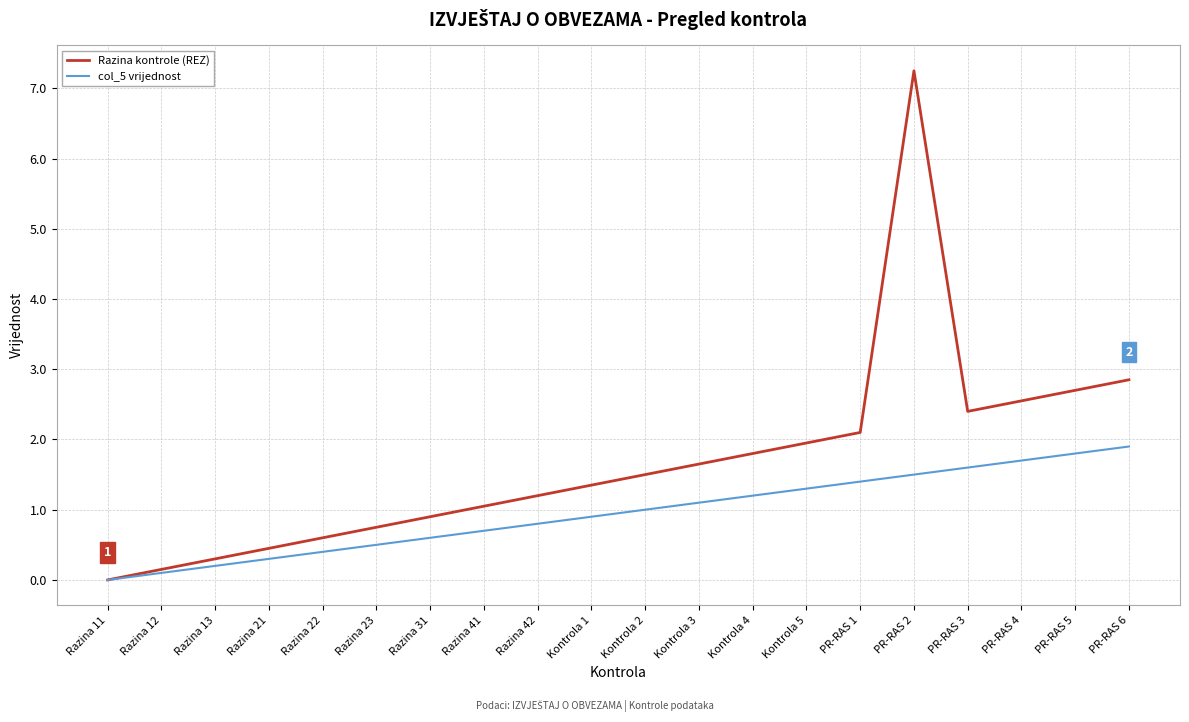

Where is the first local maximum for Razina kontrole (REZ)?

PR-RAS 2